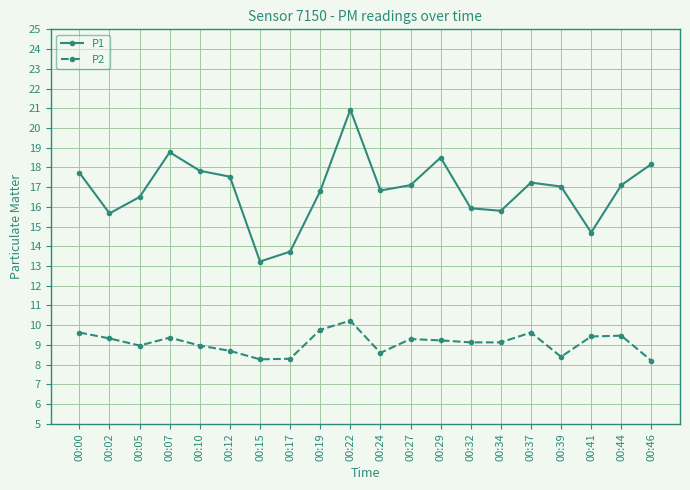

Where is the first local maximum for P1?

00:07